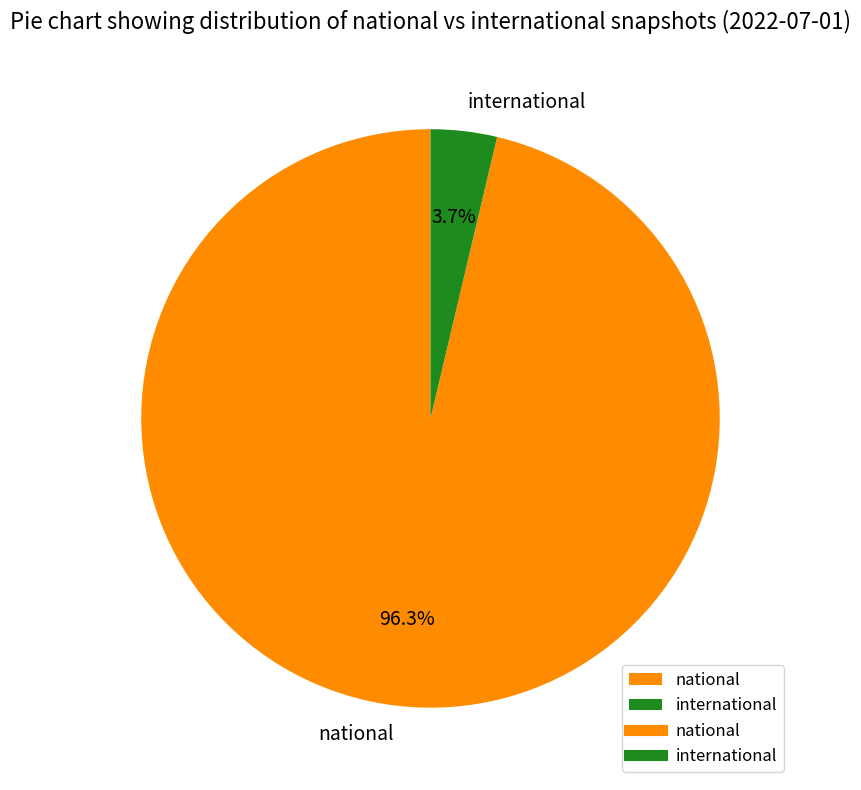

What percentage is the national slice, to the nearest percent?

96%